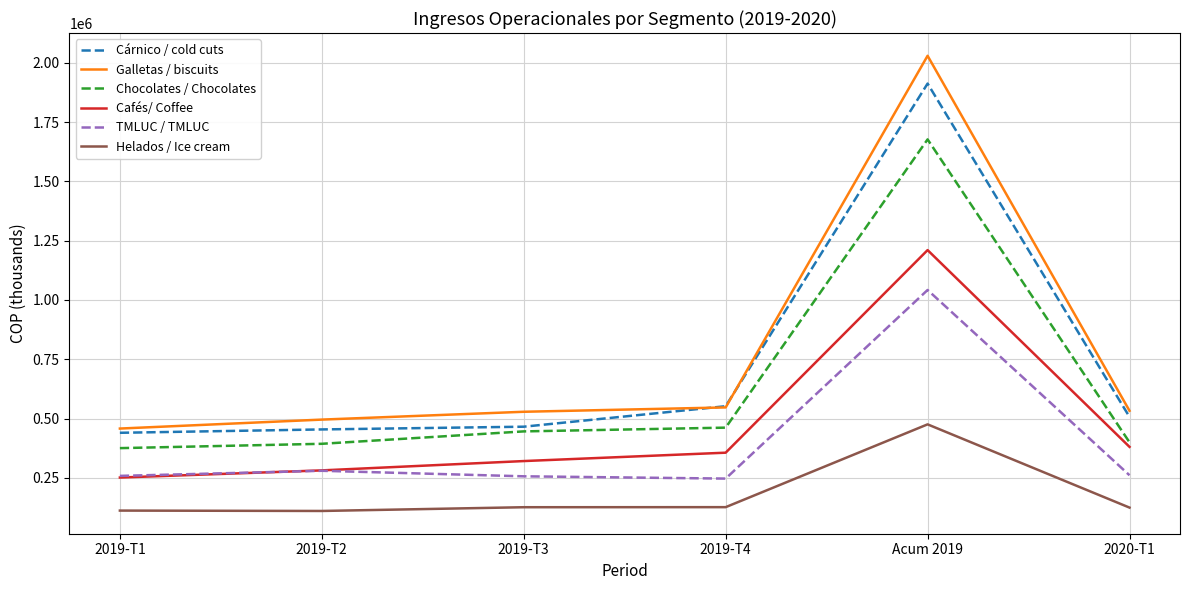

At which label is Cafés/ Coffee closest to 730761?

2020-T1